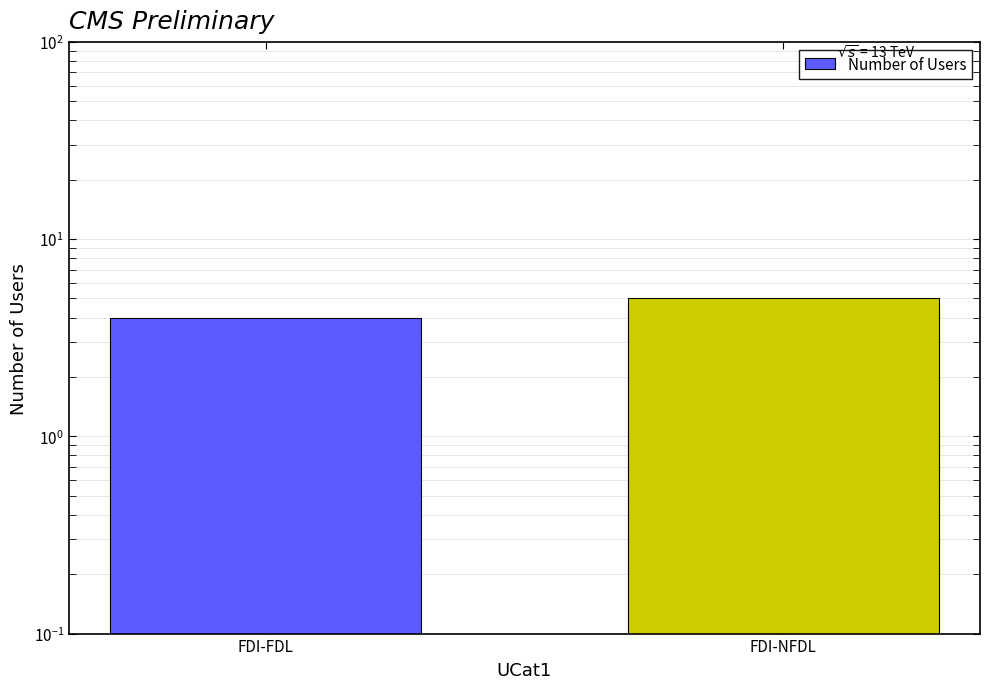

Reading left to right, transcribe all the data shown in this chart.

4	5